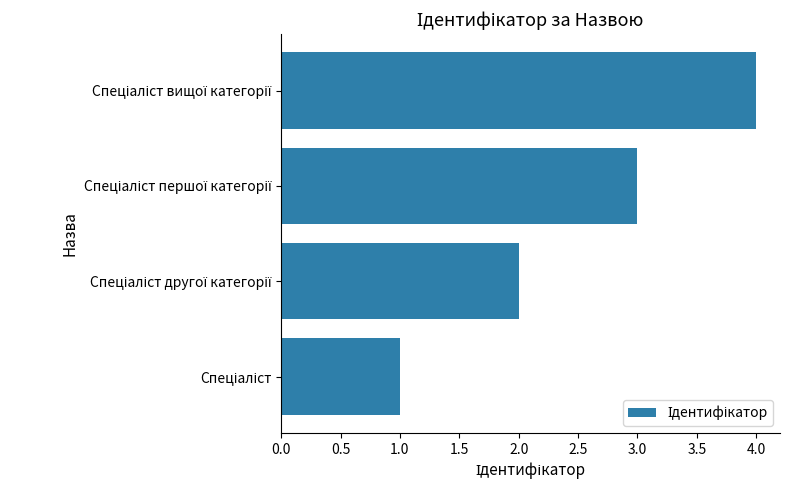

What is the greatest value displayed?

4